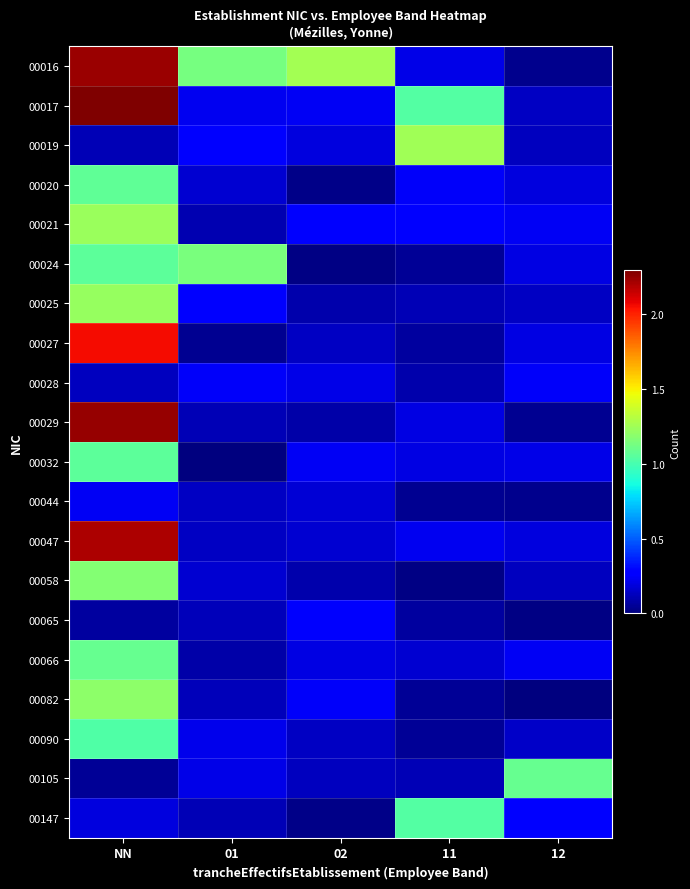

How many series are shown in this chart?

20